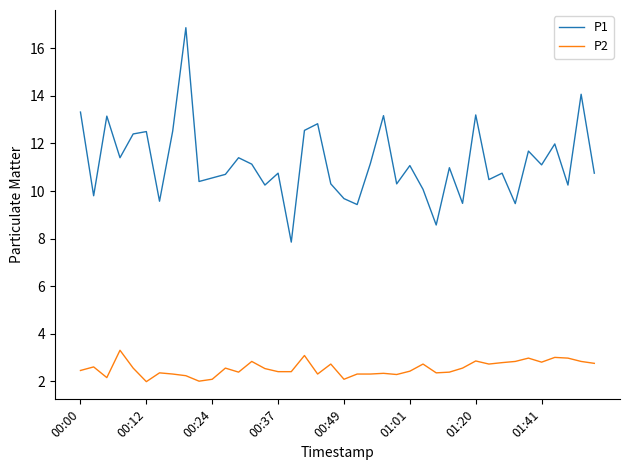

Which series has the widest spread of values?

P1